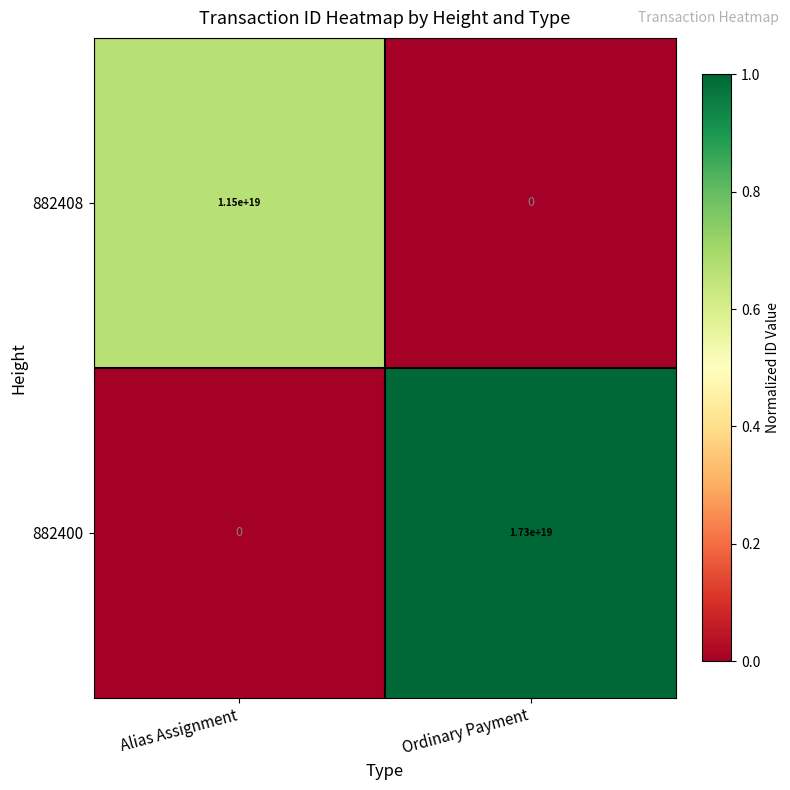

Rank the categories by 882408 value from highest to lowest.

Alias Assignment, Ordinary Payment